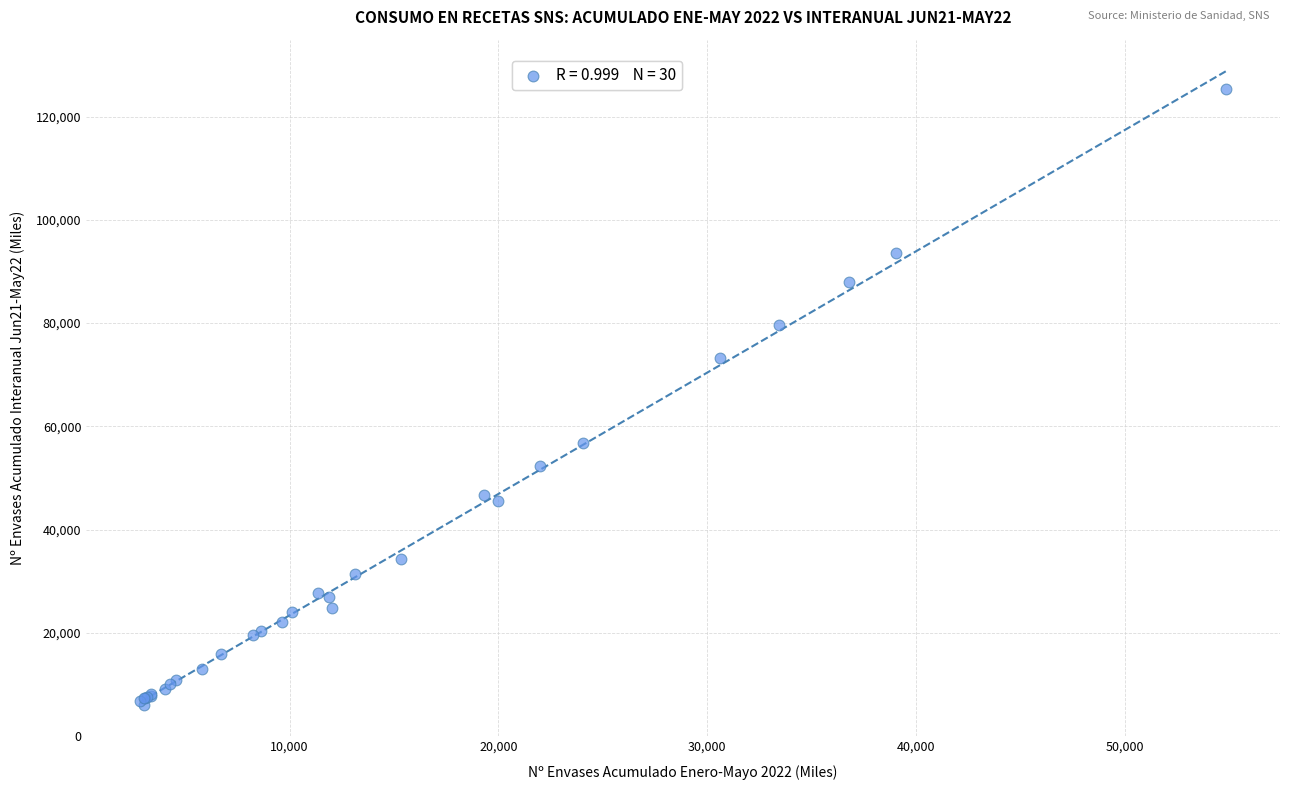

What Y value in the scatter plot is closest to 65701?

73312.8